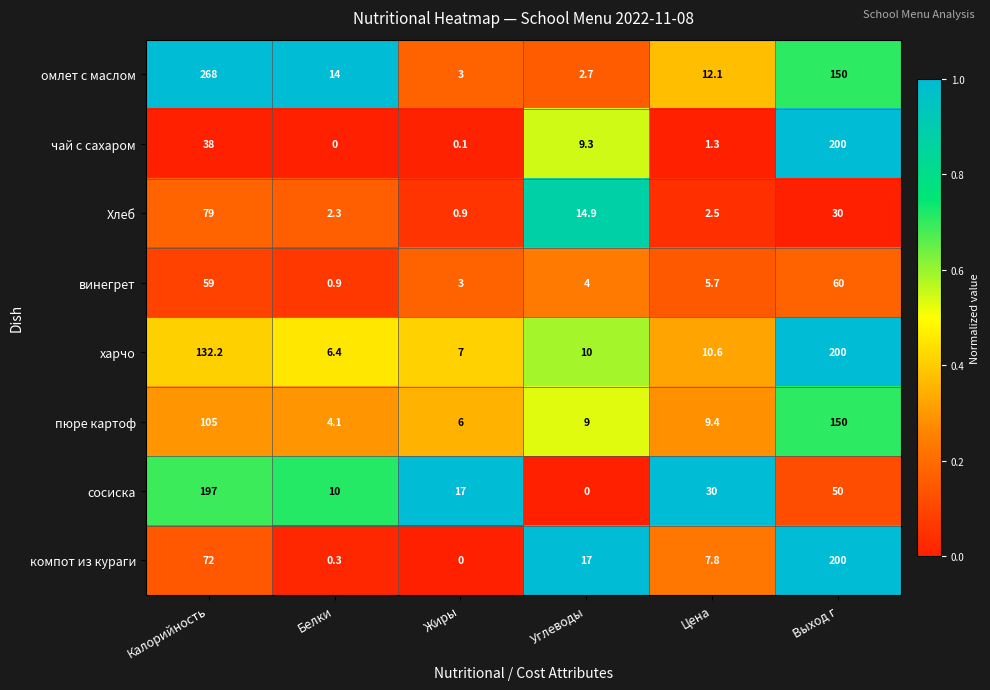

Which series has the largest range (max minus min)?

омлет с маслом